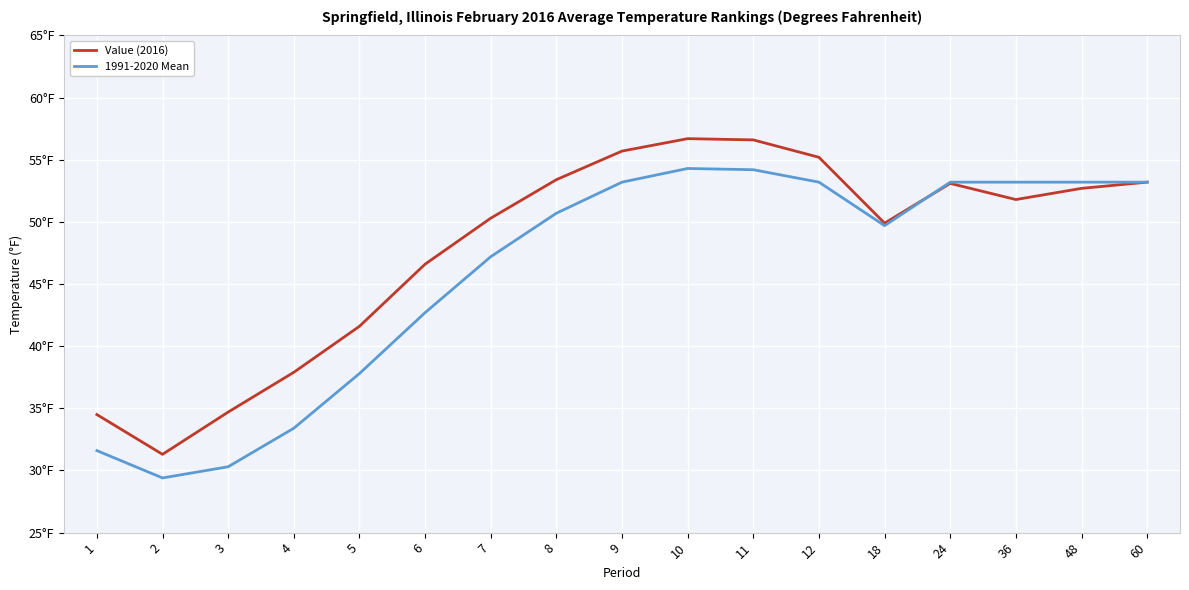

At how many categories does at least one series exceed 43?

12